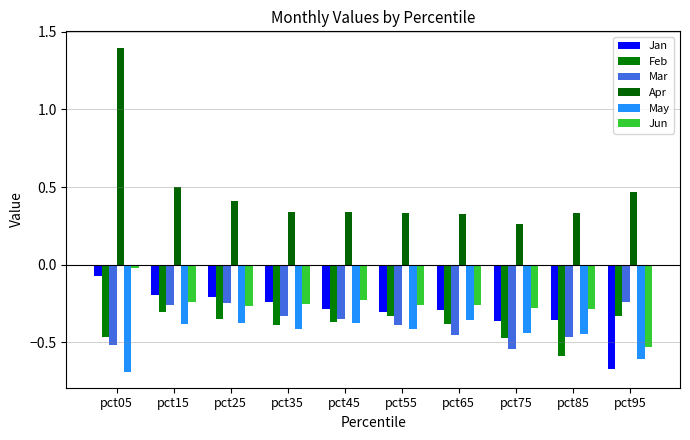

What is the difference between the maximum and second lowest values in the Jan series?

0.3